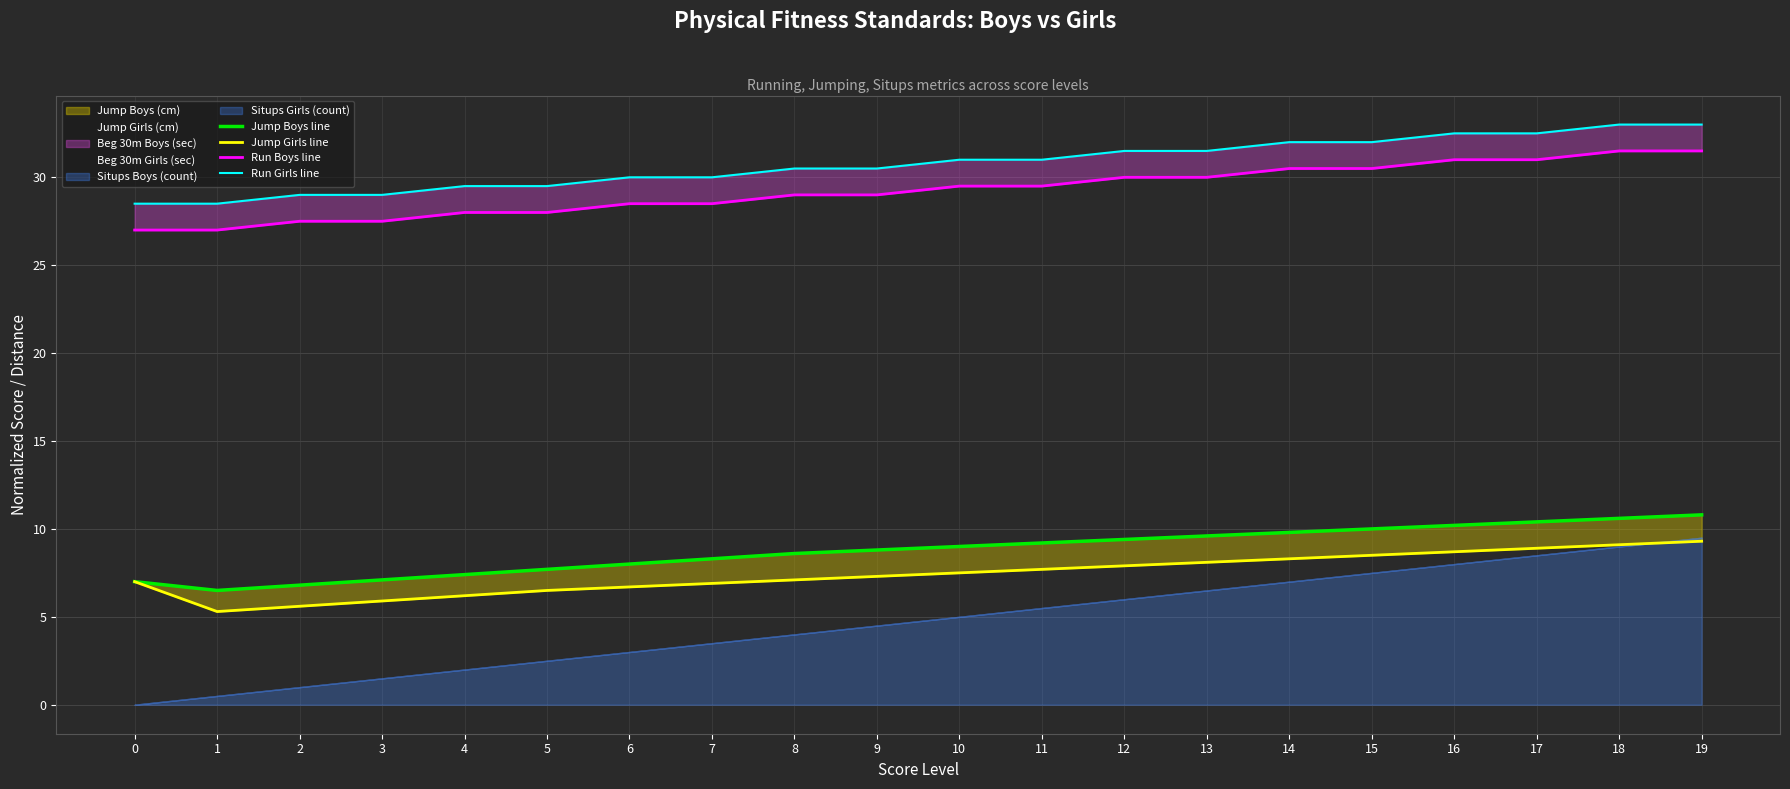

What is the average value of the Run Girls line series?

30.8